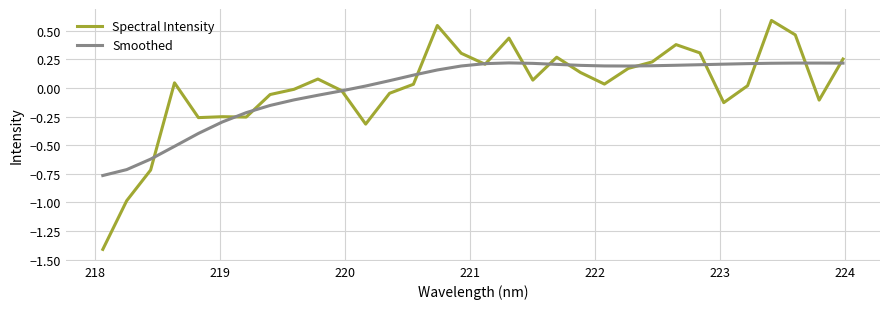

Does the chart have visible grid lines?

Yes